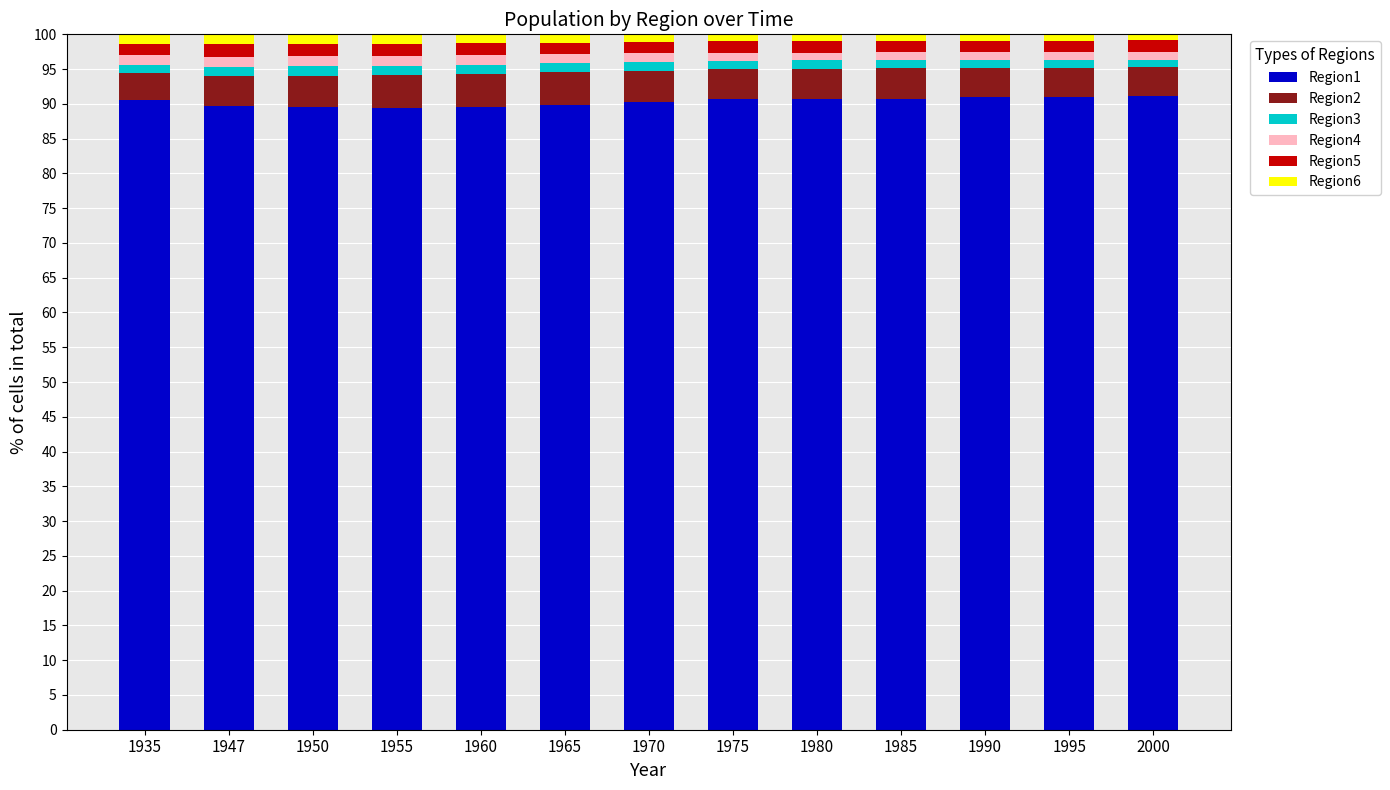

The value of Region1 at 1980 is 59.9. True or false?

False